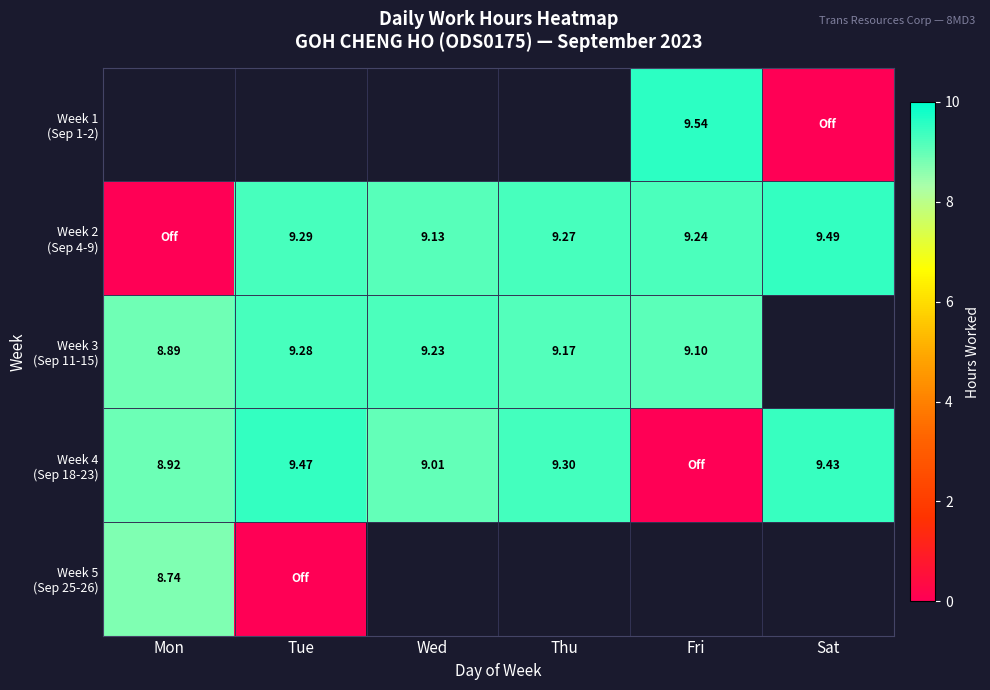

Where is Week 4 (Sep 18-23) nearest to the value 4?

Fri